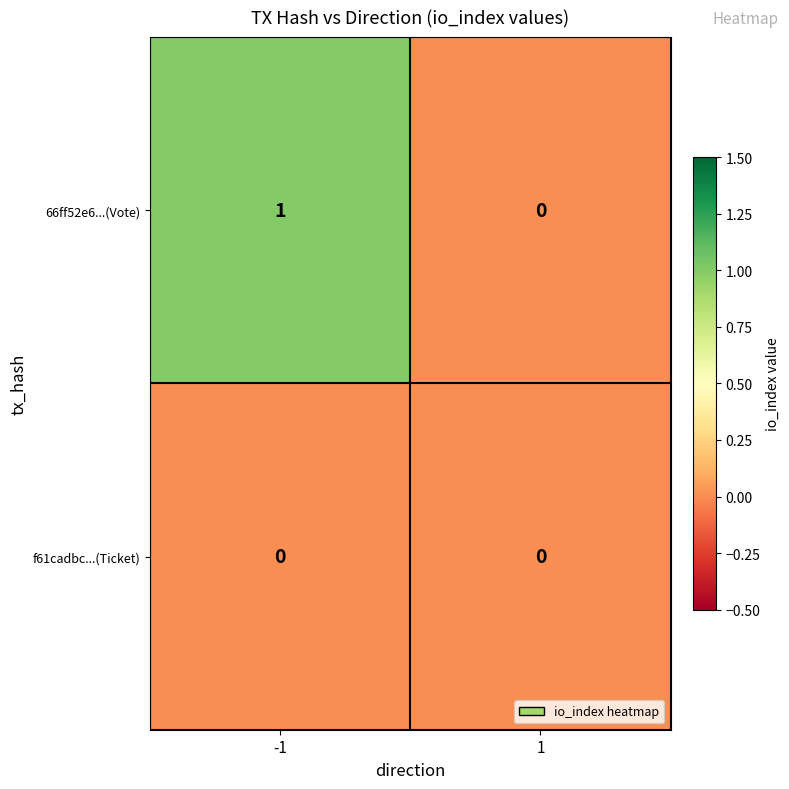

Reading left to right, transcribe all the data shown in this chart.

66ff52e6...(Vote): 1	0
f61cadbc...(Ticket): 0	0